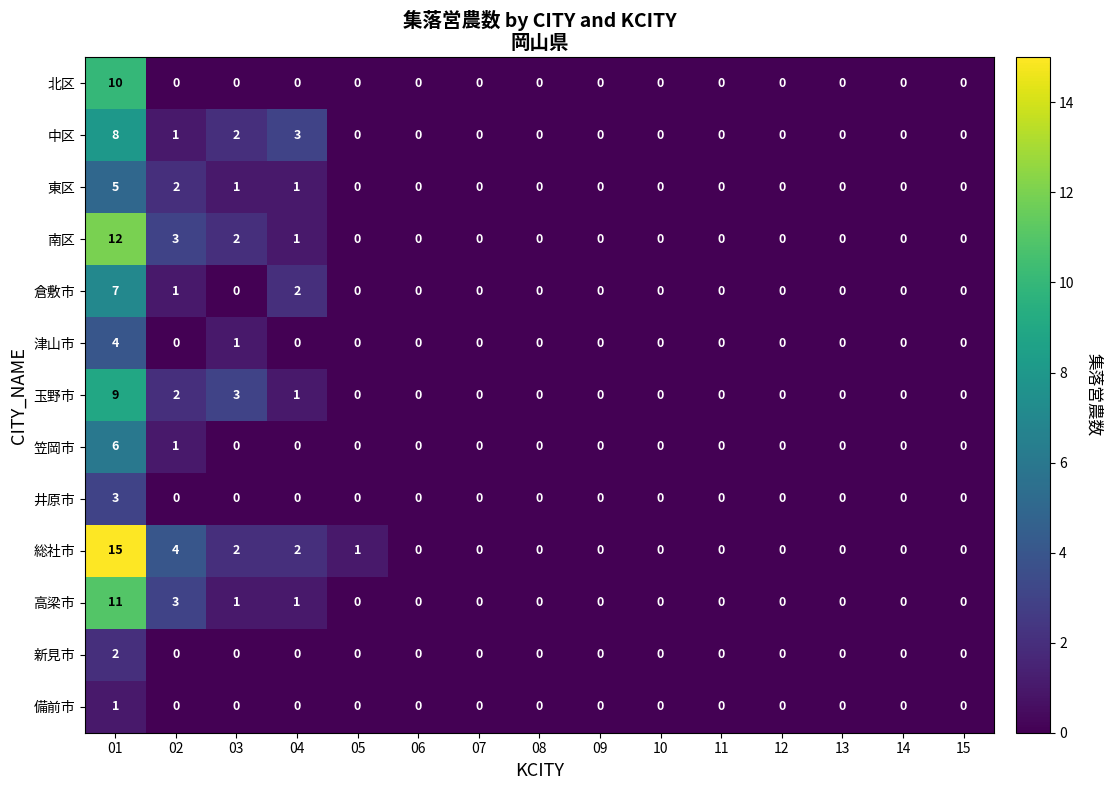

What is the highest value of the 総社市 series?

15